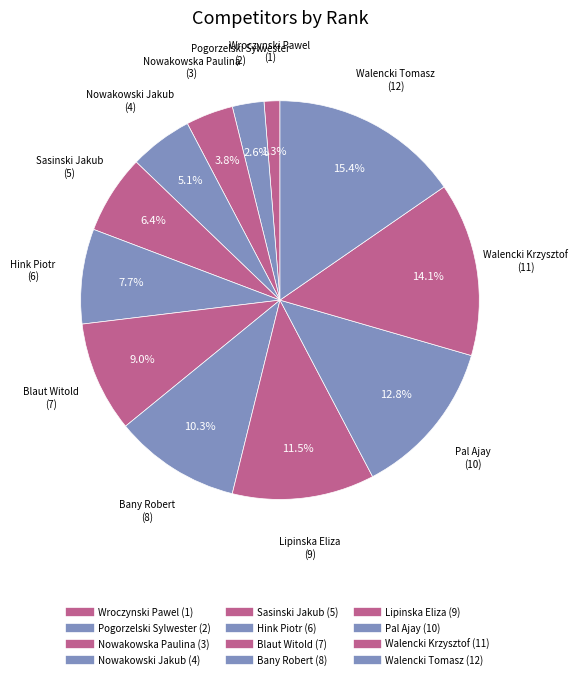

Count the number of slices in the pie.

12